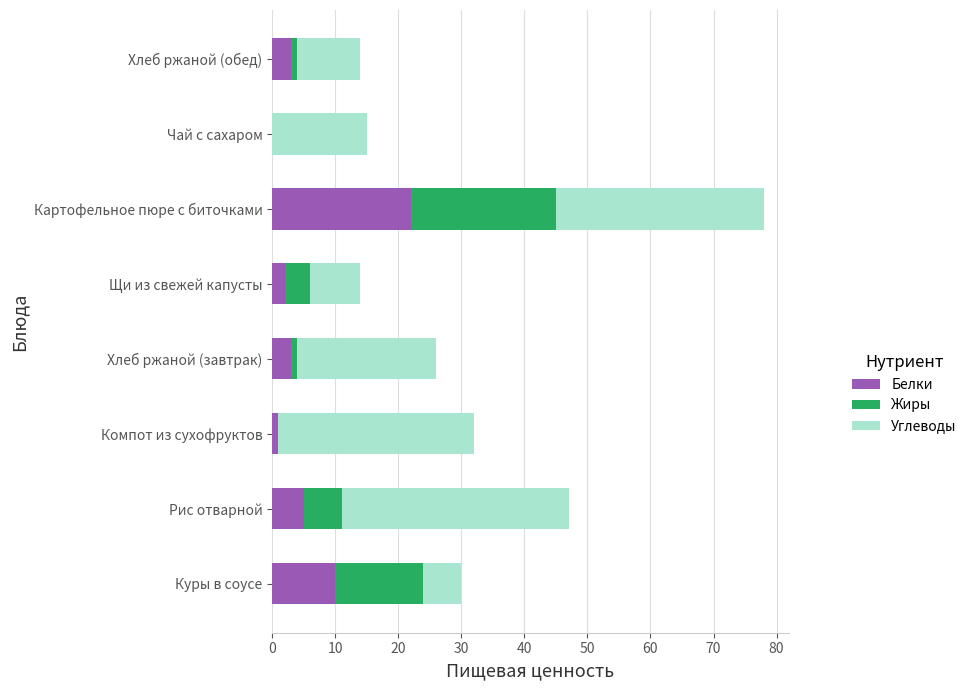

Count the number of categories in the chart.

8